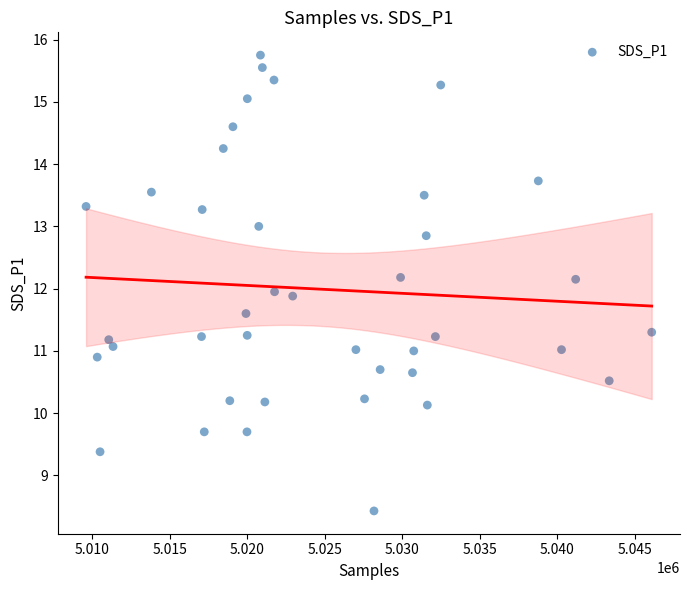

What is the range of X values (max minus min)?

36482.0